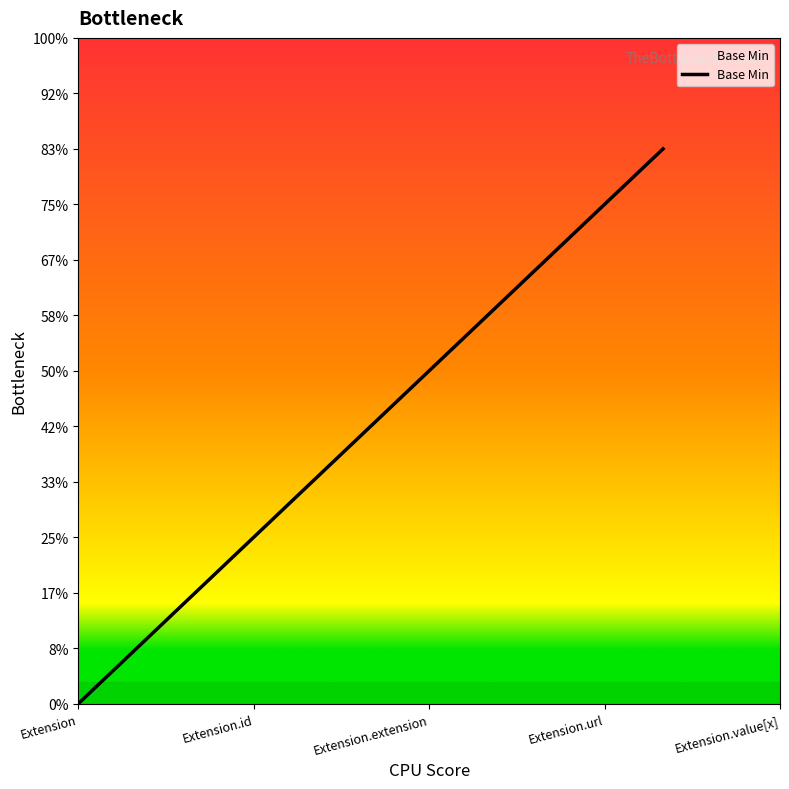

How many lines are shown in the chart?

1